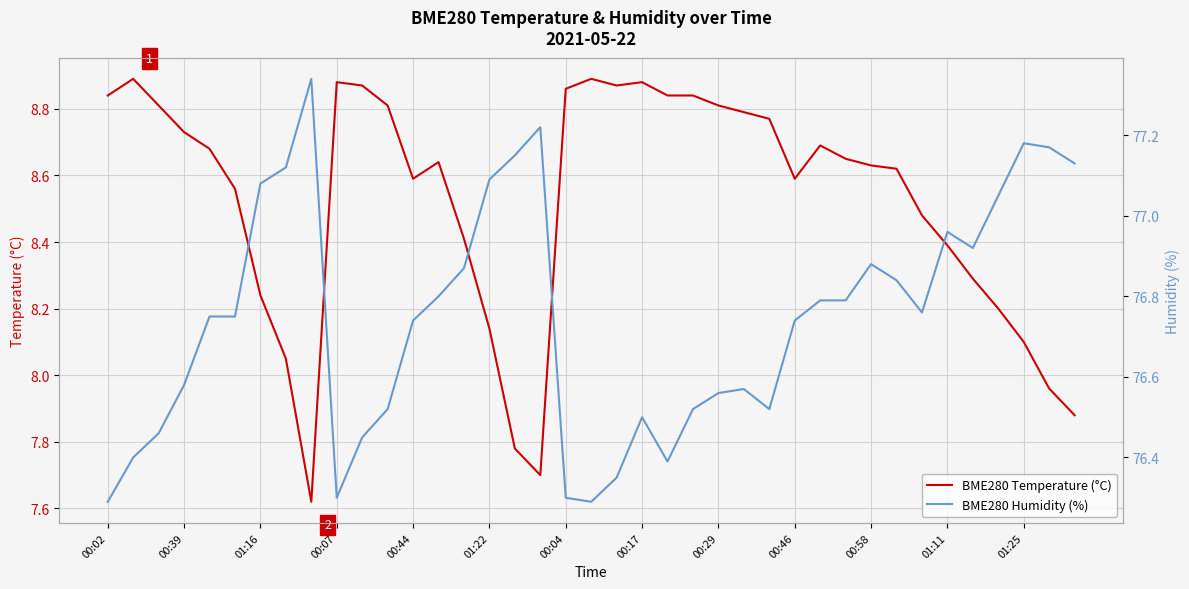

Is the value of BME280 Humidity (%) at 30 greater than the value of BME280 Temperature (°C) at 32?

Yes